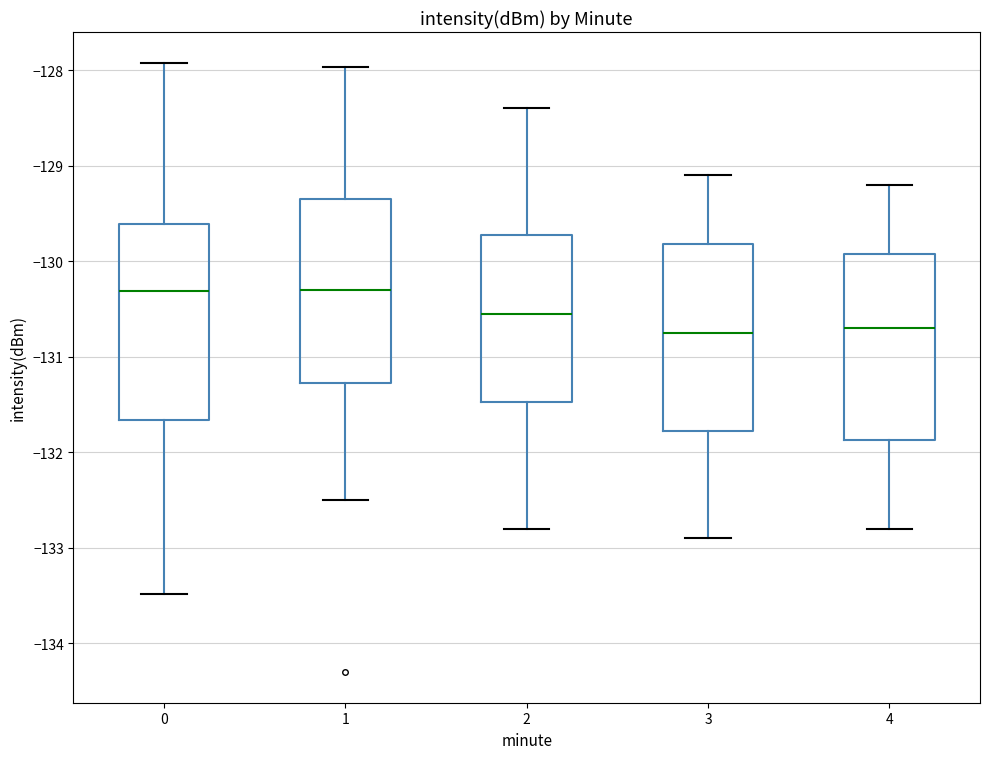

Which box is the tallest, from its lower edge to its upper edge?

0